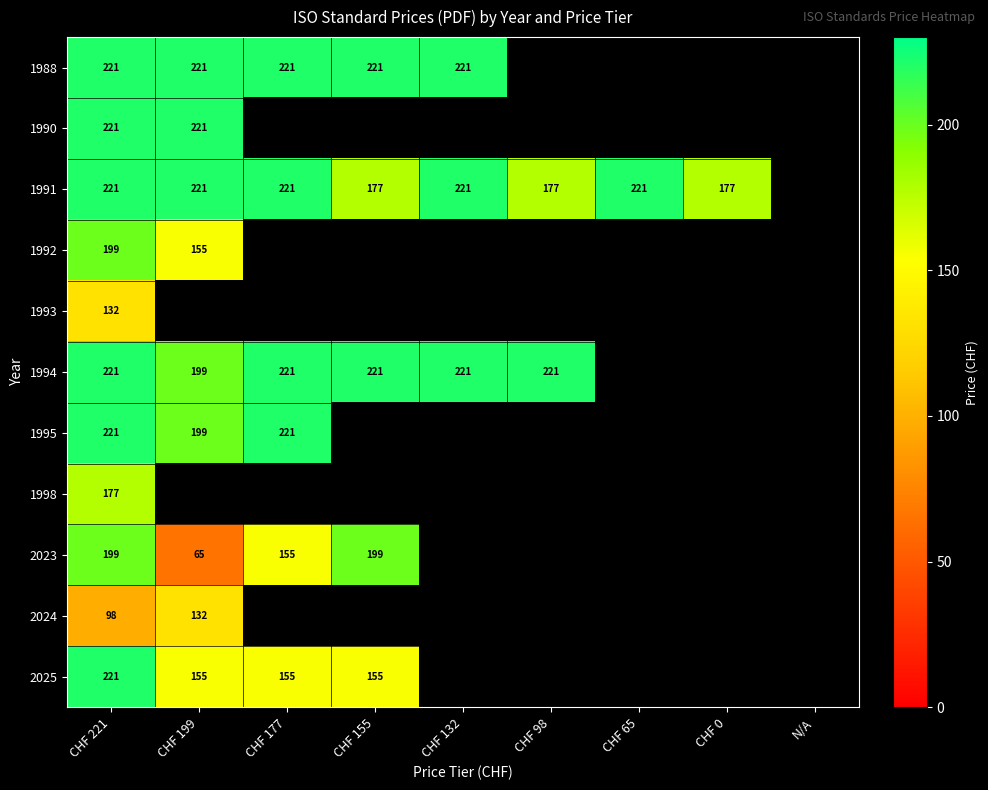

The 1991 series shows 221 at CHF 132. True or false?

True